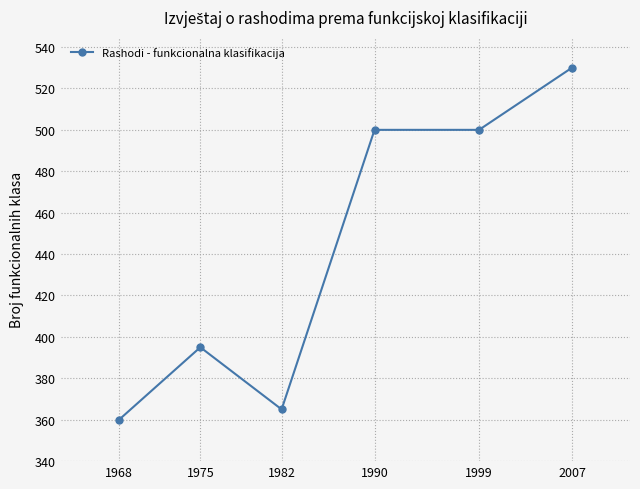

Count the number of categories in the chart.

6